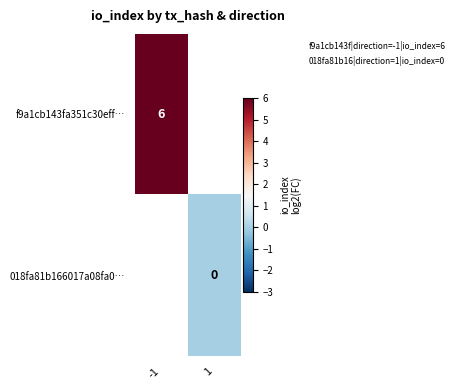

The f9a1cb143fa351c30eff… series shows 2 at -1. True or false?

False